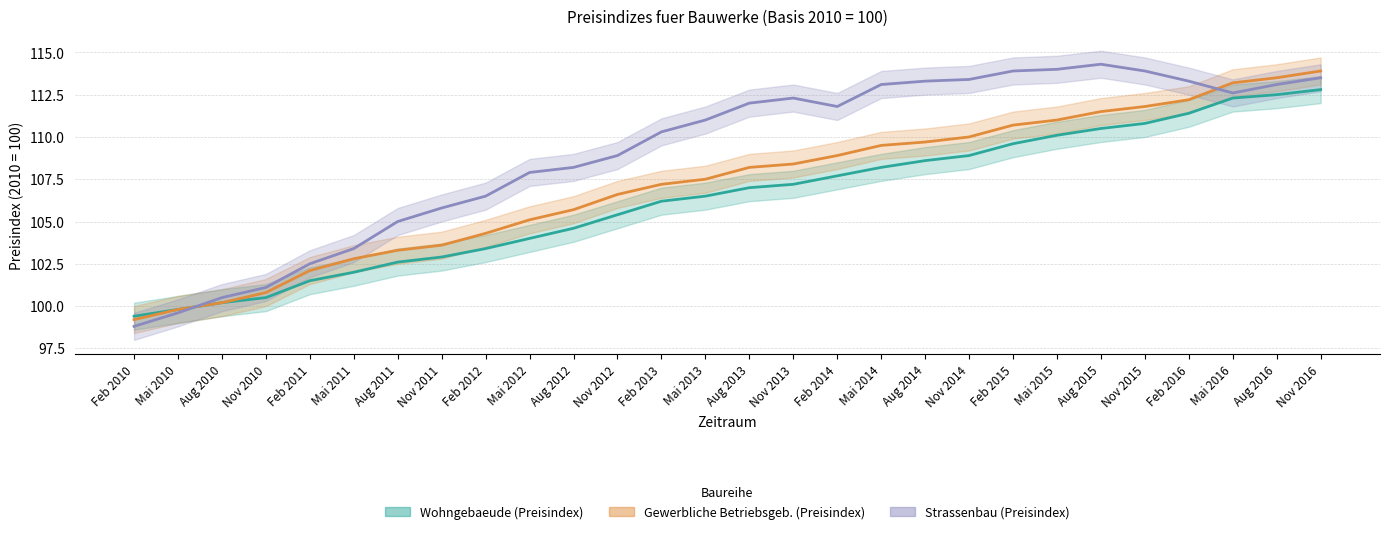

What is the minimum value for Strassenbau (Preisindex)?

98.8